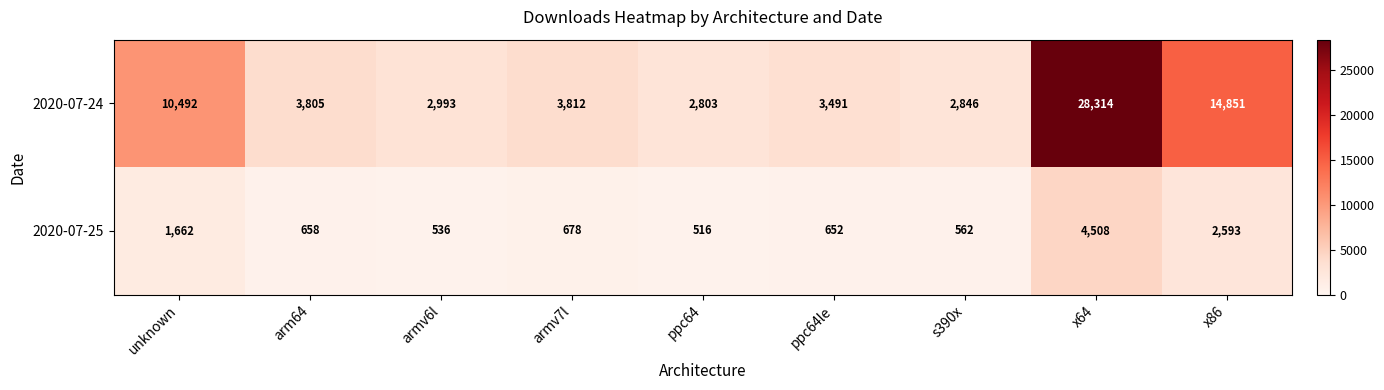

Which category has the highest value in the 2020-07-25 series?

x64